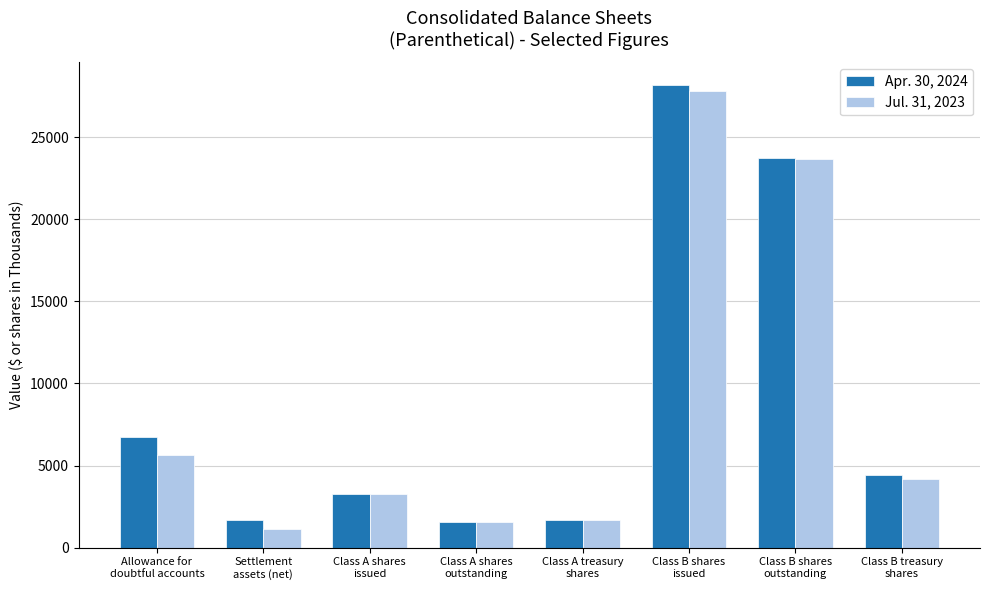

What is the label of the 7th bar from the left?

Class B shares
outstanding